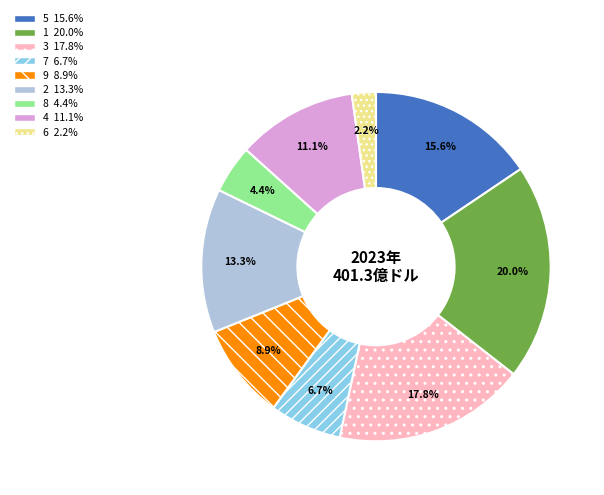

Rank the categories by value from highest to lowest.

1, 3, 5, 2, 4, 9, 7, 8, 6